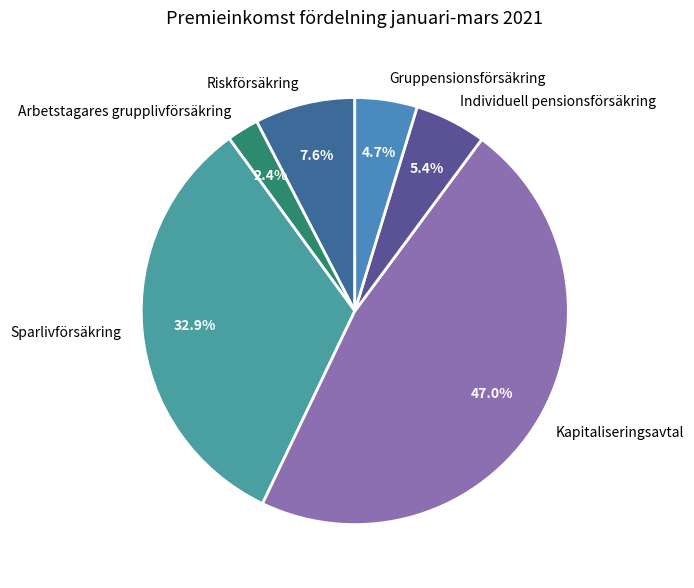

To the nearest percent, what percentage of the pie is Individuell pensionsförsäkring?

5%